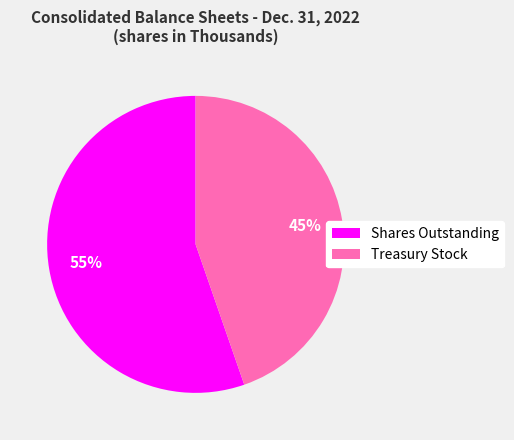

The Treasury Stock slice represents 45% of the pie. True or false?

True